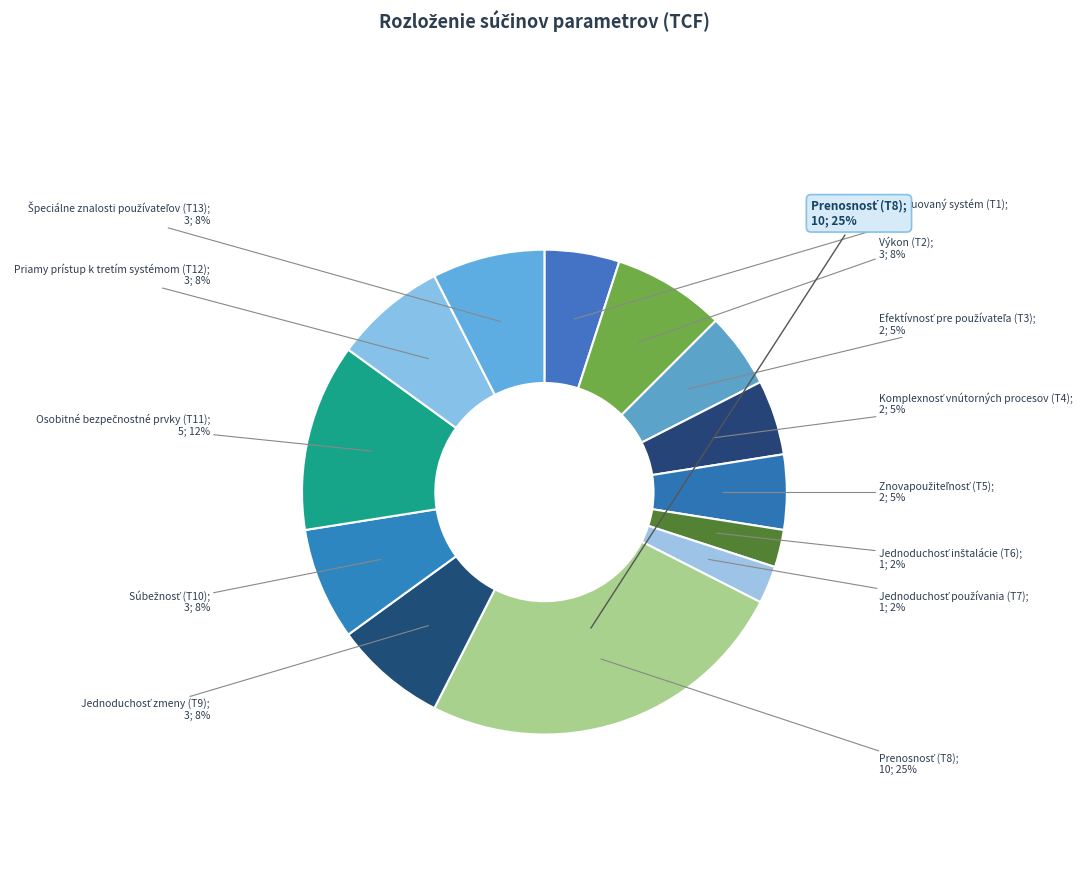

What is the total percentage of Komplexnosť vnútorných procesov (T4) and Súbežnosť (T10)?

12.5%